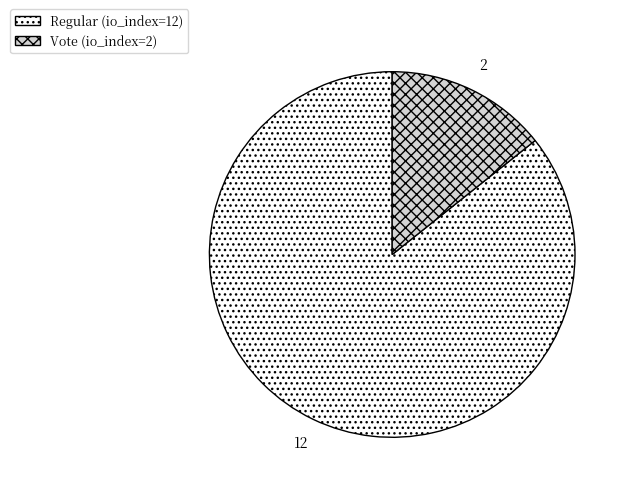

What is the majority slice?

Regular (io_index=12)